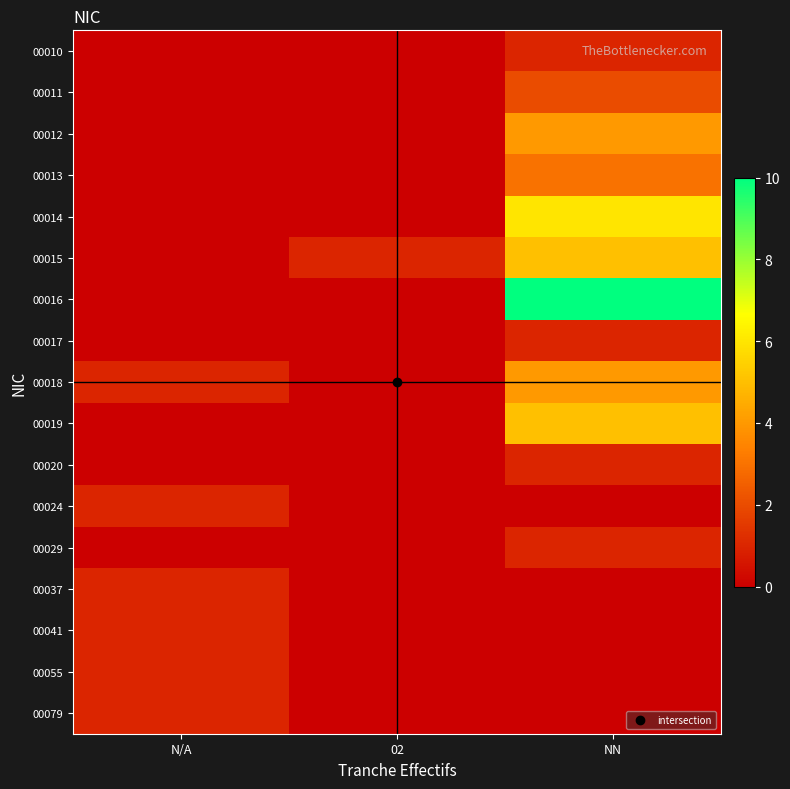

How many categories are shown in the chart?

3